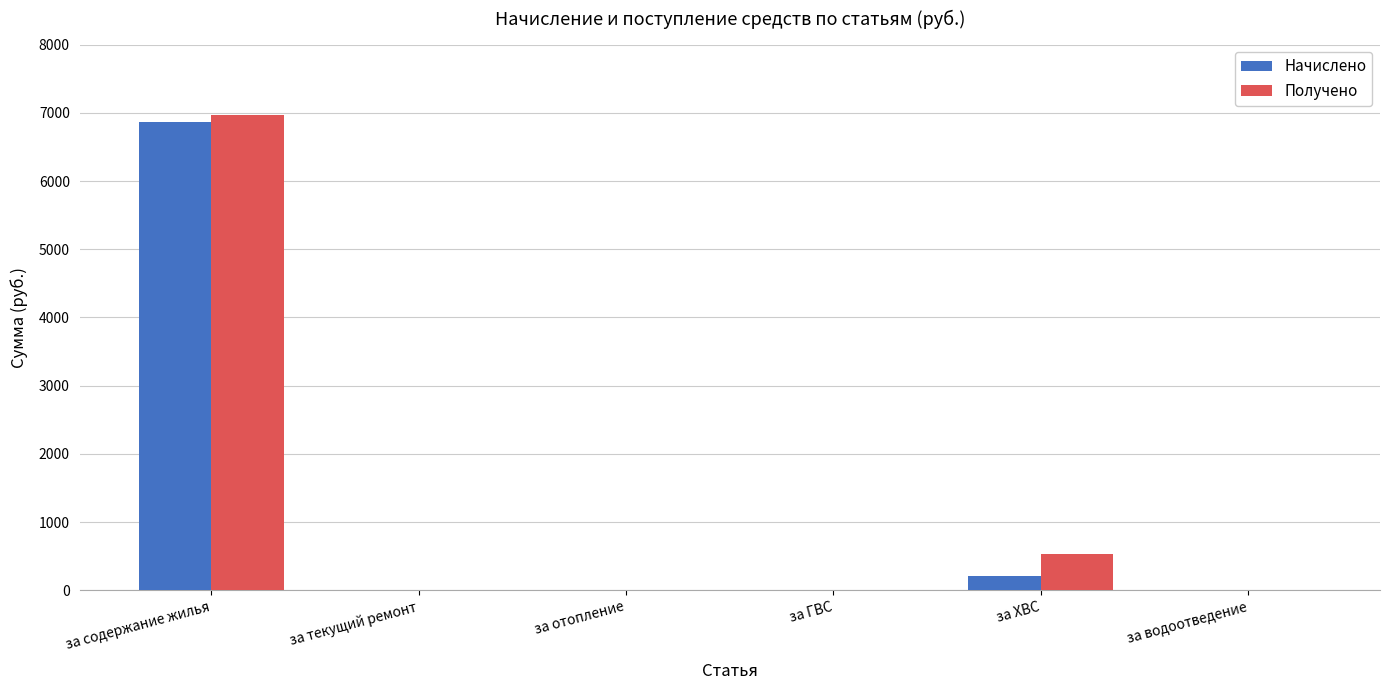

At which label is Получено closest to 3487?

за ХВС